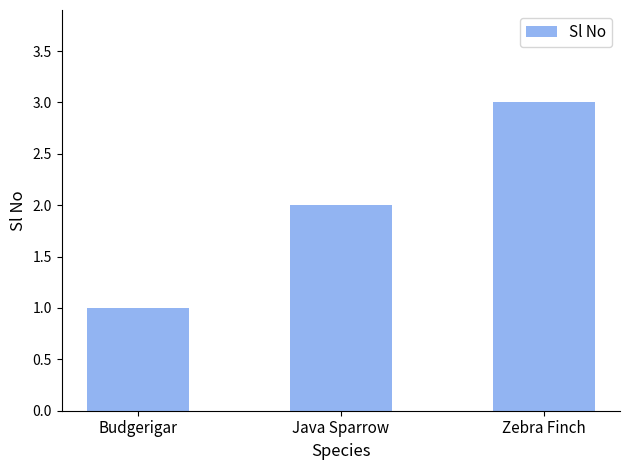

Are the bars grouped side by side (vs. stacked)?

No